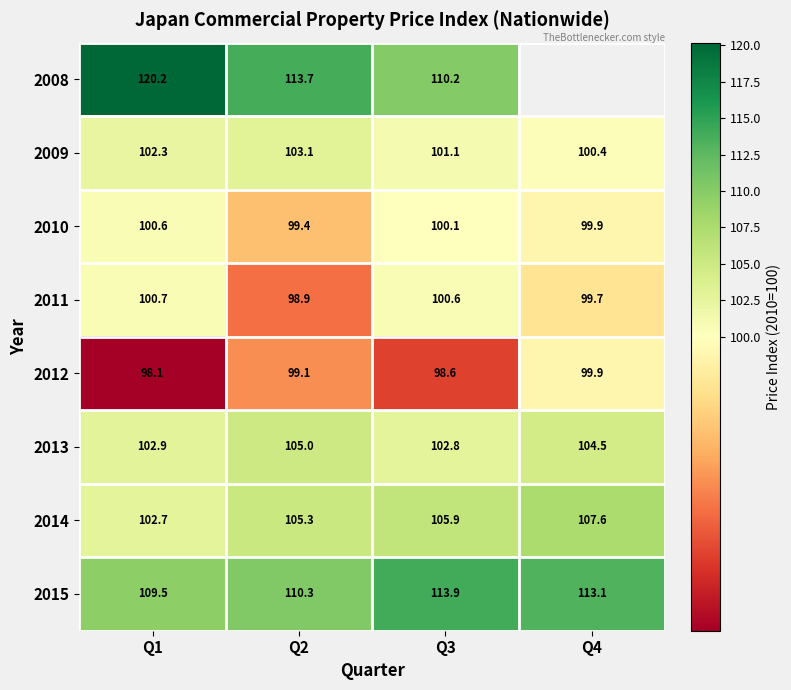

What is the total value across all series at Q2?

834.8